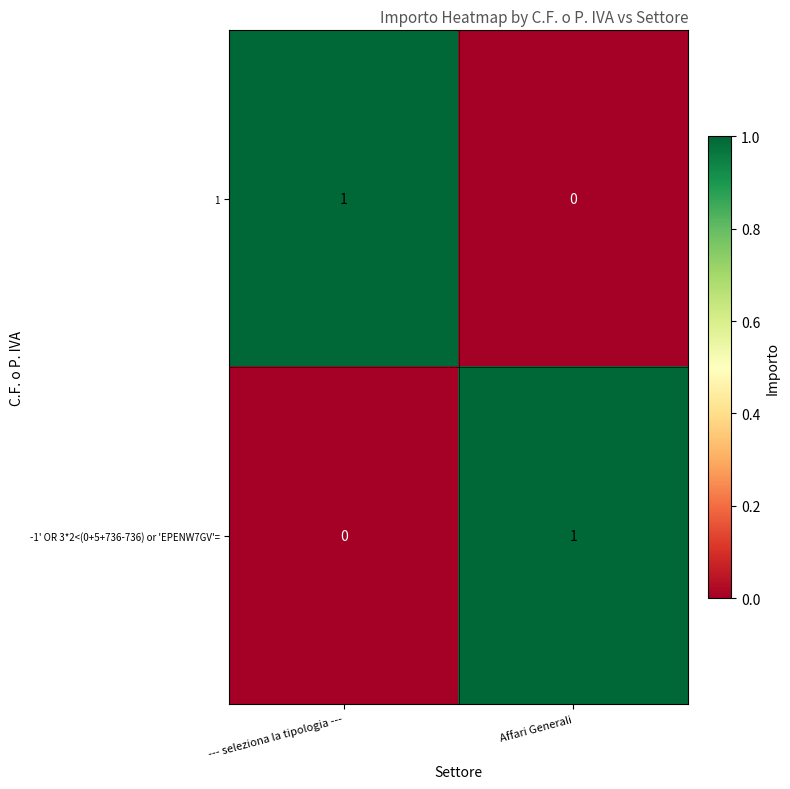

Reading left to right, what are all the values shown in this chart?

1: 1	0
-1' OR 3*2<(0+5+736-736) or 'EPENW7GV'=: 0	1